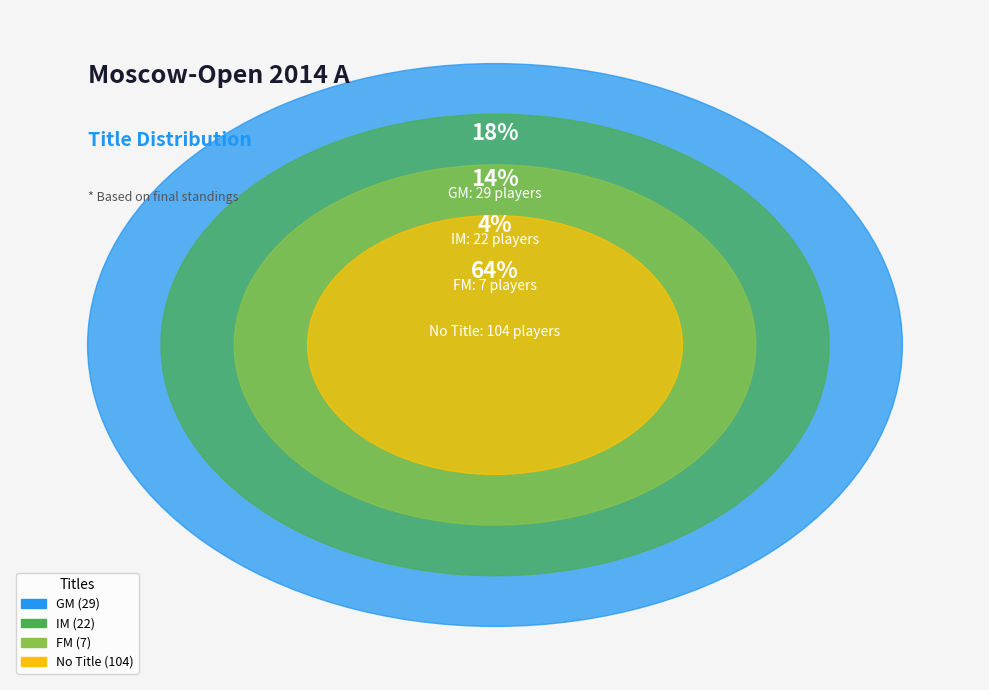

To the nearest percent, what percentage of the pie is ?

64%